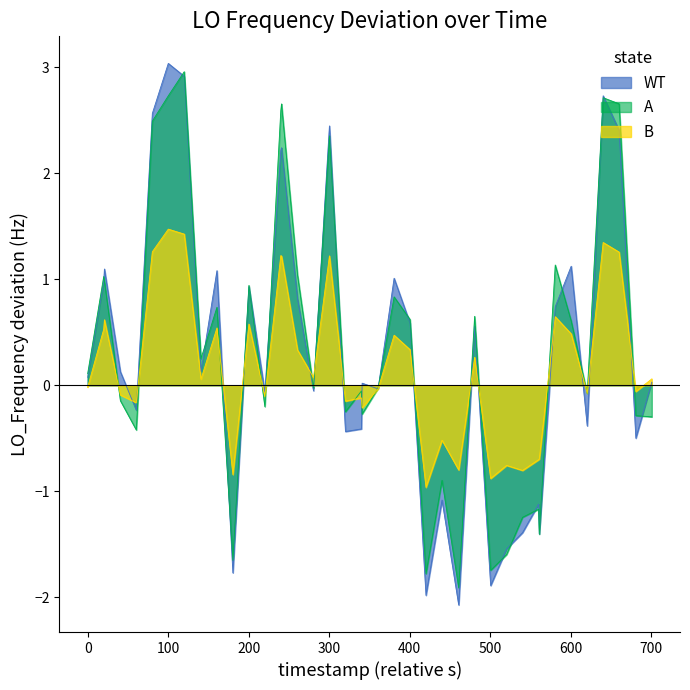

Which series has the largest range (max minus min)?

WT